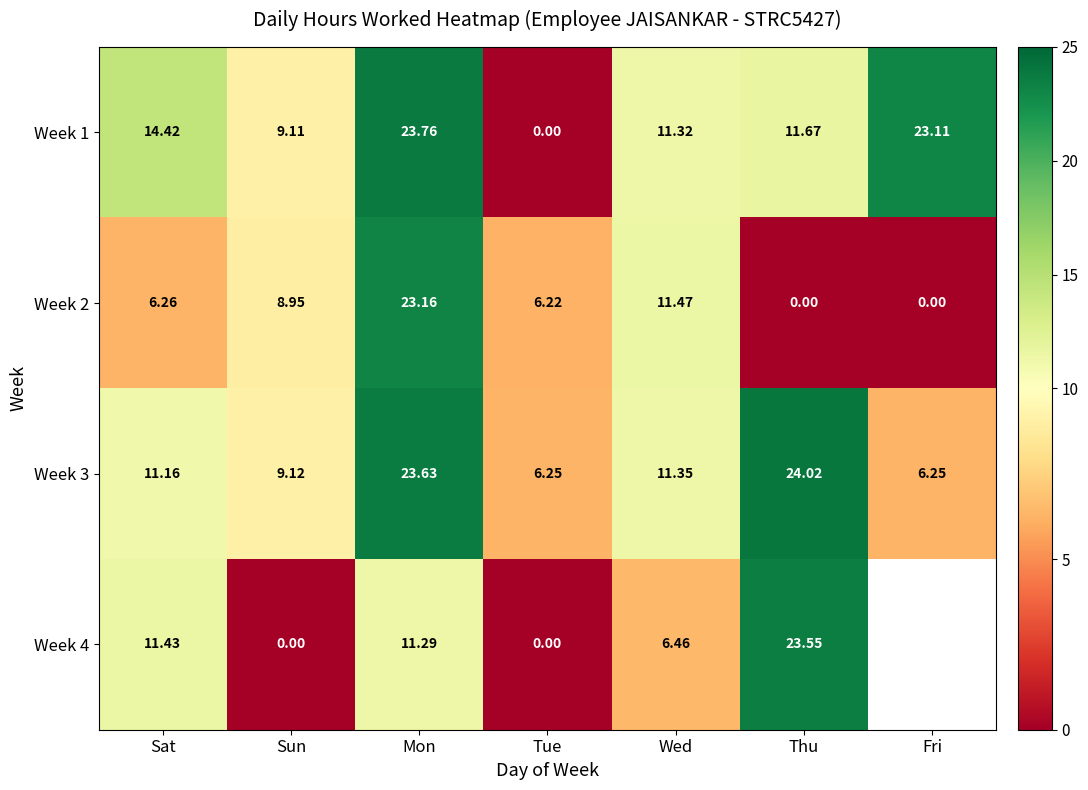

How many data points in Week 3 are above 11?

4